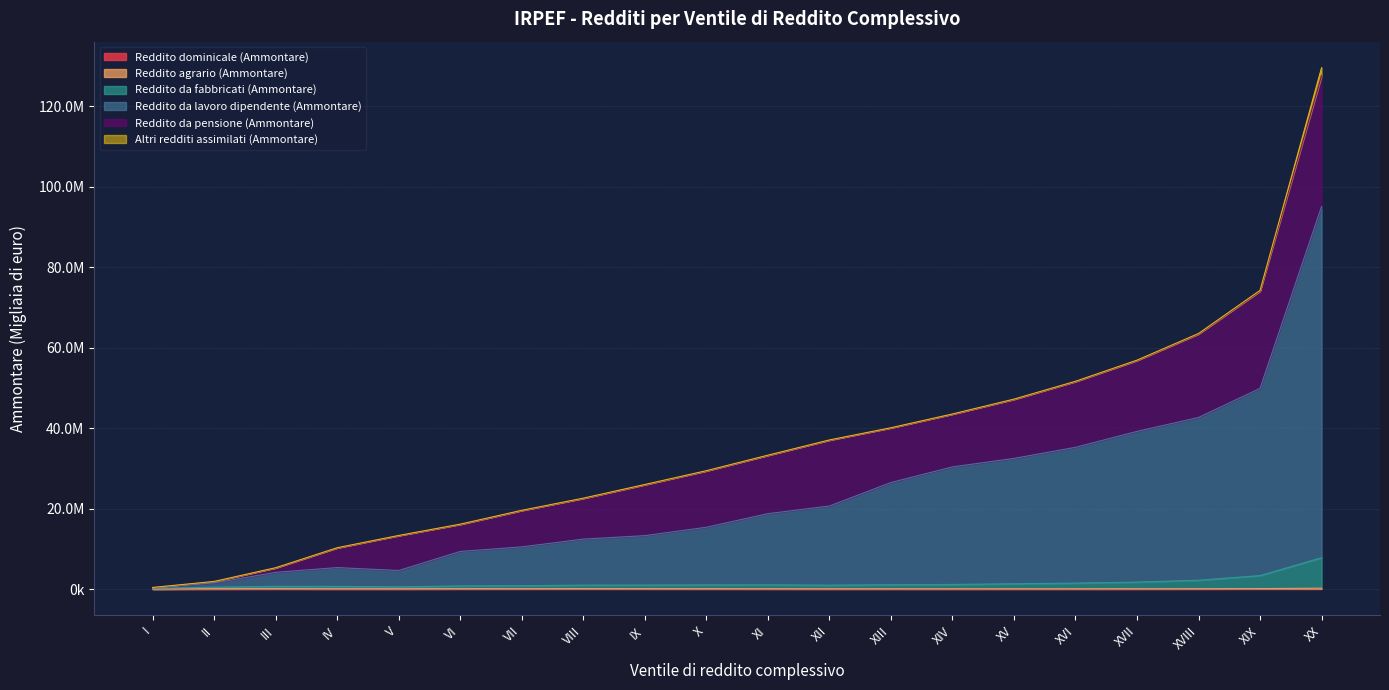

Does the chart display data point markers on the line(s)?

No